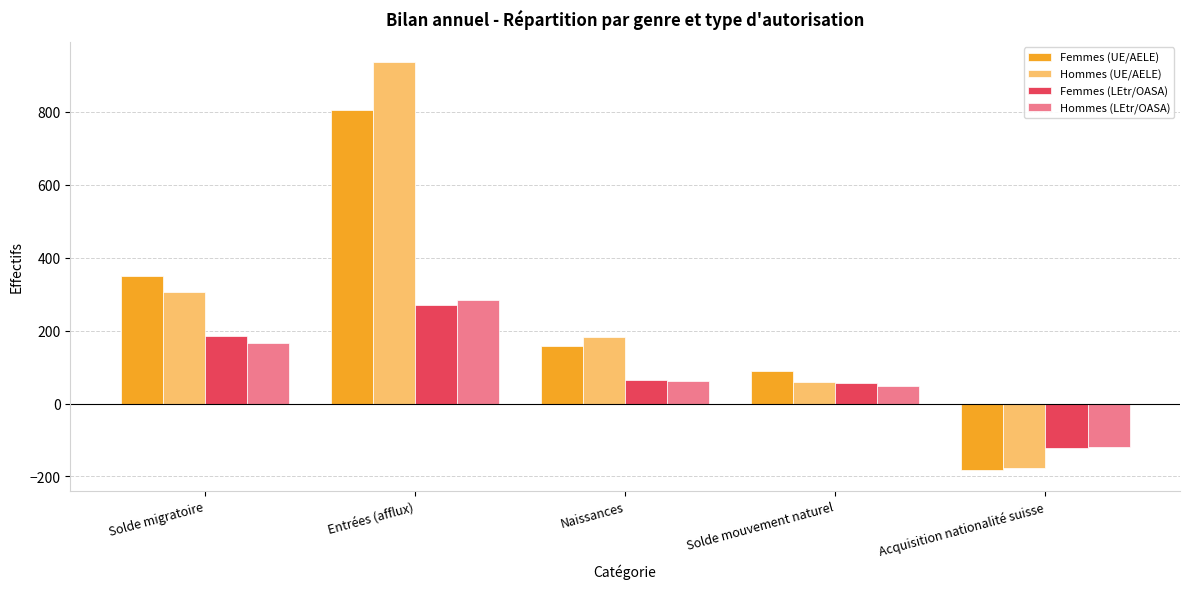

Count the number of data series in this chart.

4